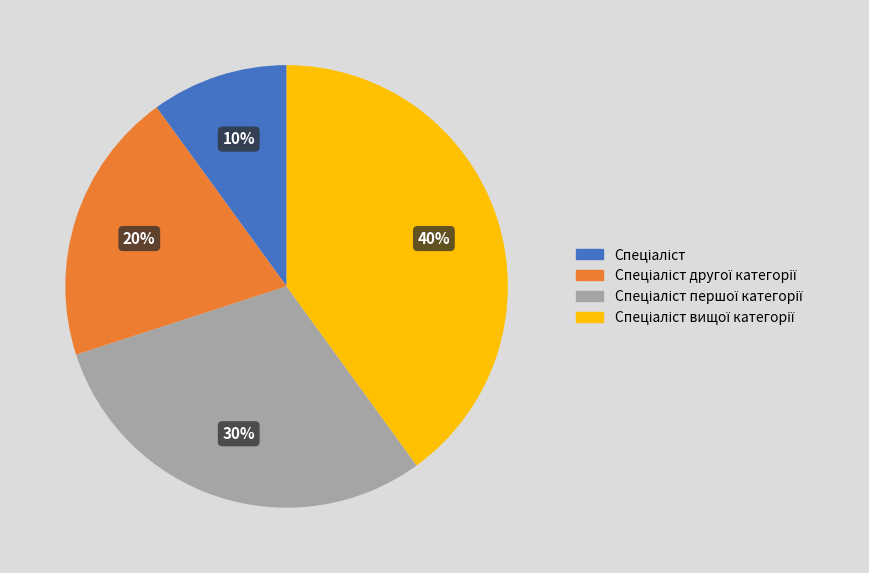

To the nearest percent, what is the average slice percentage?

25%